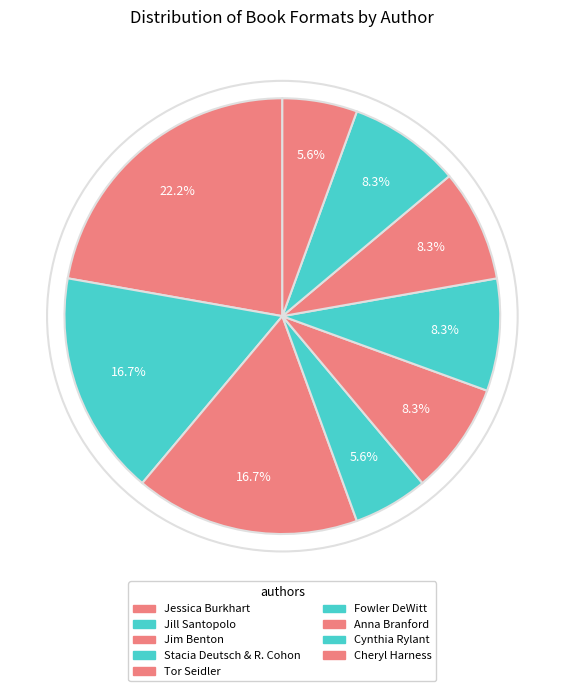

How many segments does this pie chart have?

9